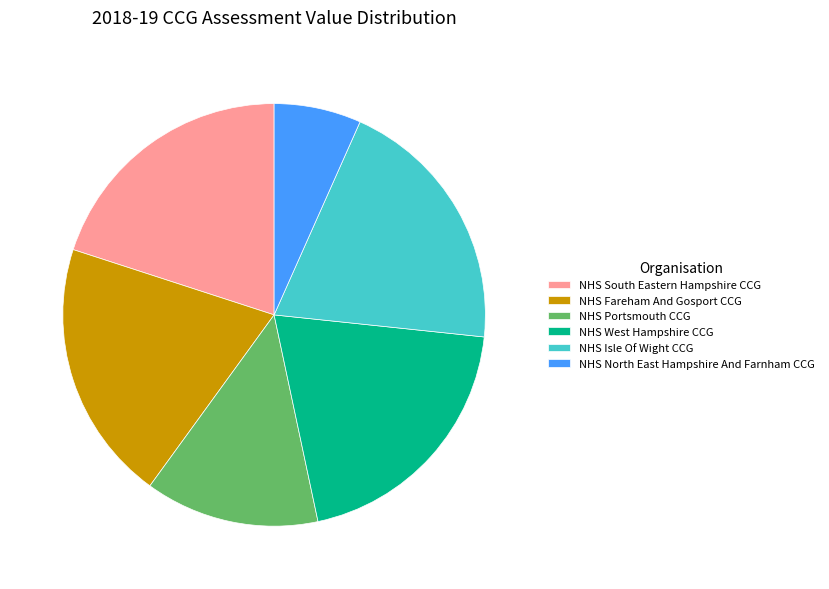

Which category has the smallest portion of the pie?

NHS North East Hampshire And Farnham CCG